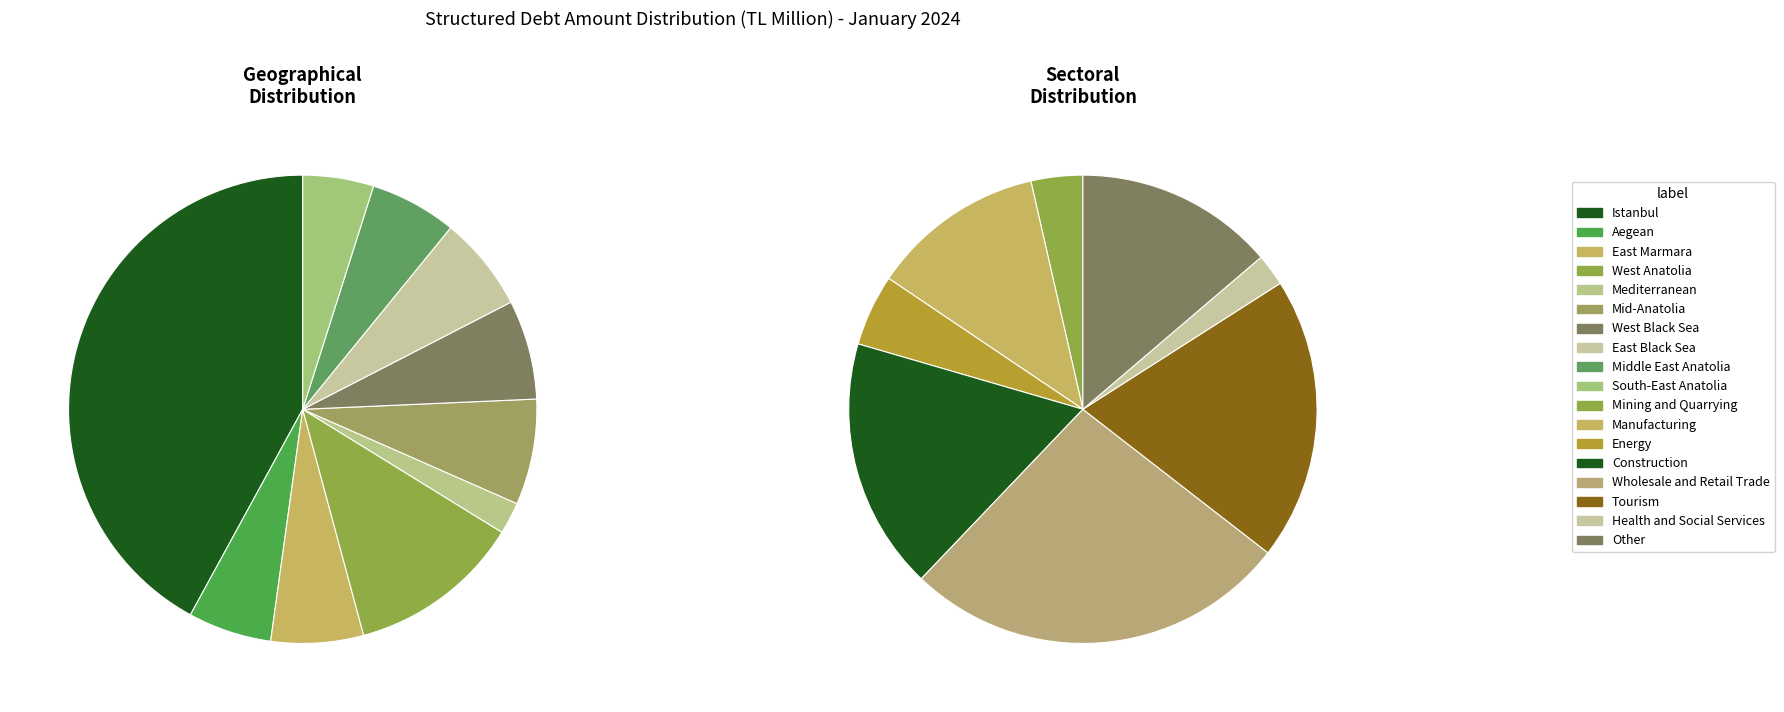

The South-East Anatolia slice represents 5% of the pie. True or false?

True